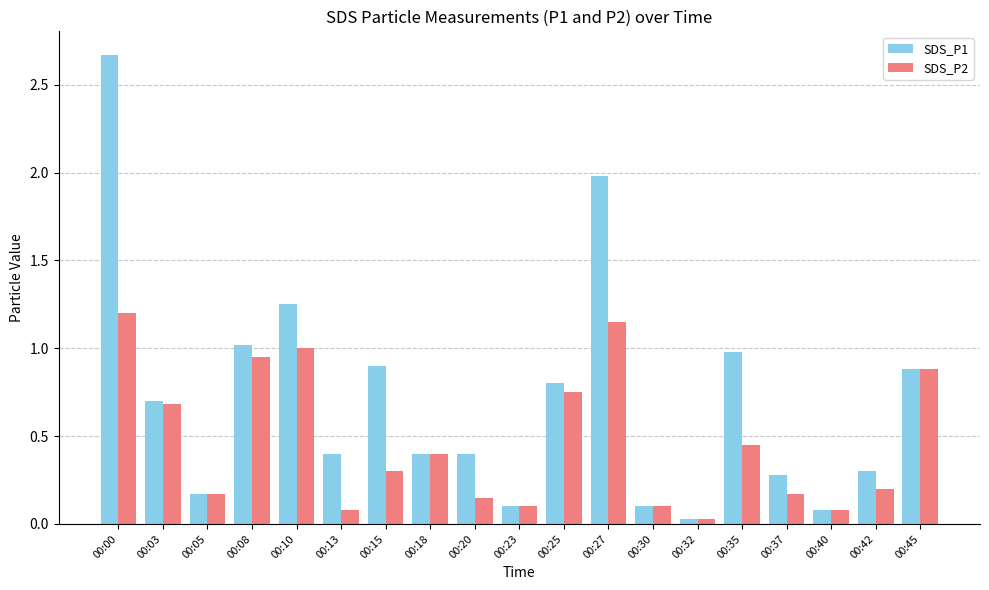

What is the difference between the second highest and second lowest values in the SDS_P1 series?

1.9